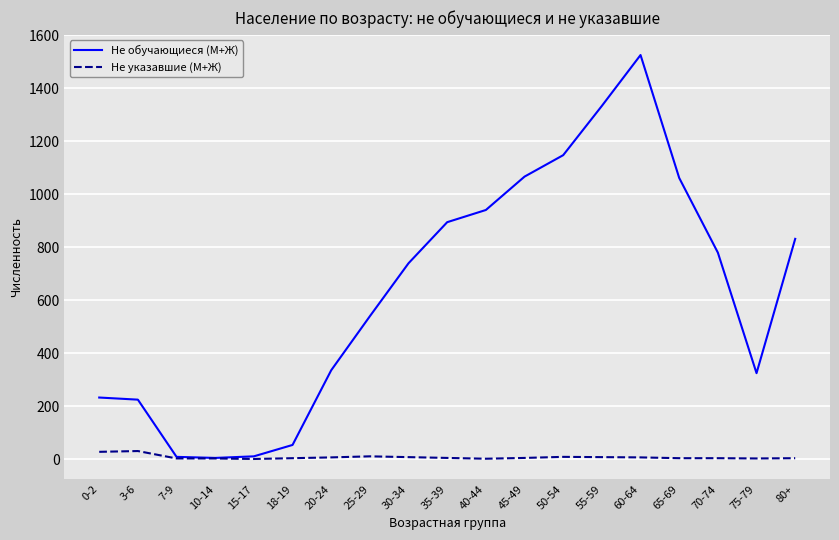

Rank the series by their average value, from lowest to highest.

Не указавшие (М+Ж), Не обучающиеся (М+Ж)